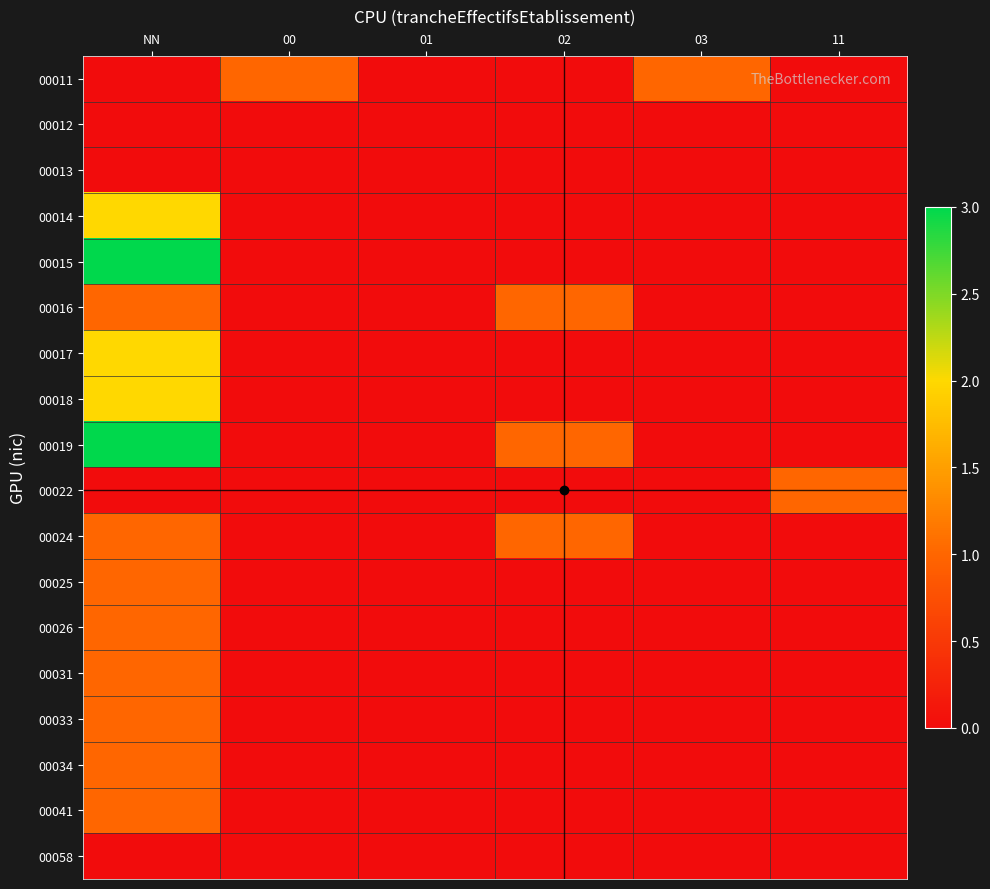

At which category is the sum across all series the highest?

NN